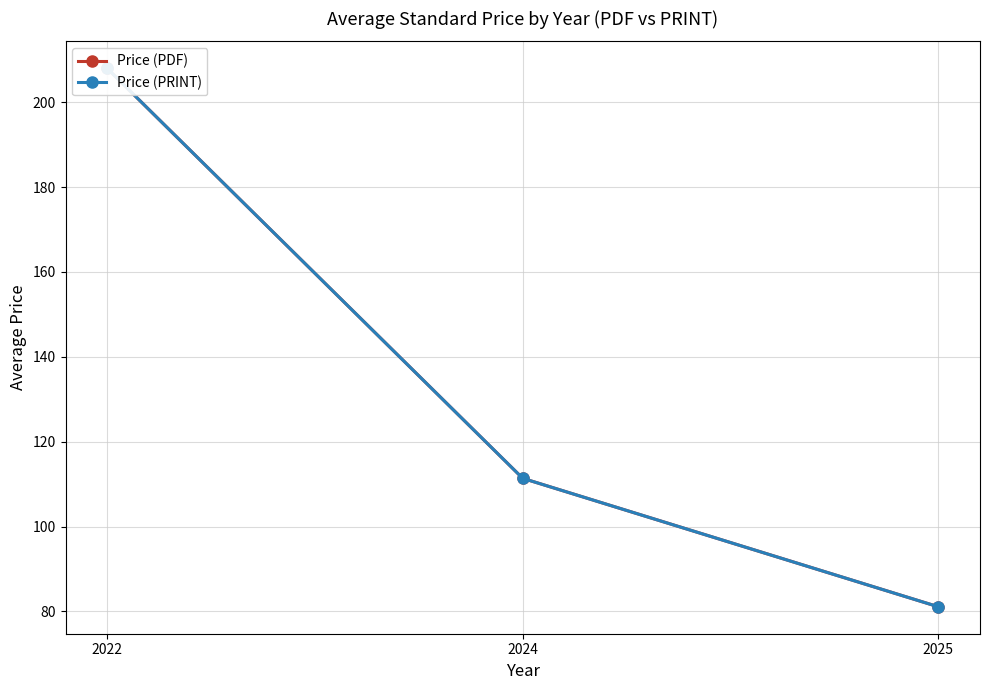

Rank the categories by Price (PDF) value from lowest to highest.

2025, 2024, 2022